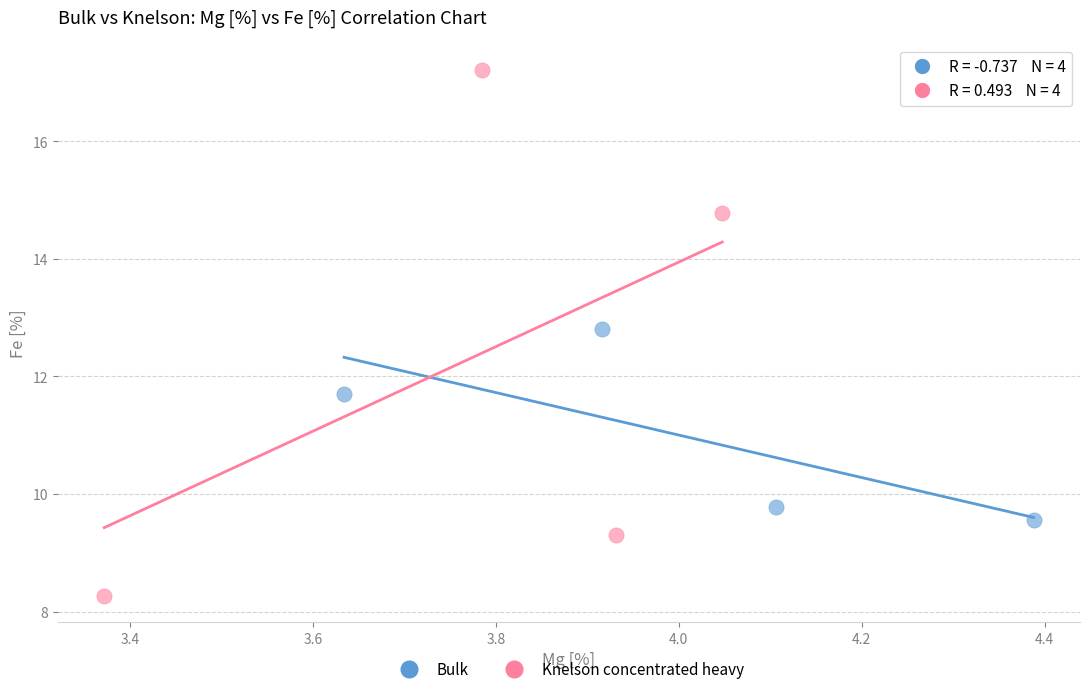

Which series reaches the maximum Y coordinate?

Knelson concentrated heavy